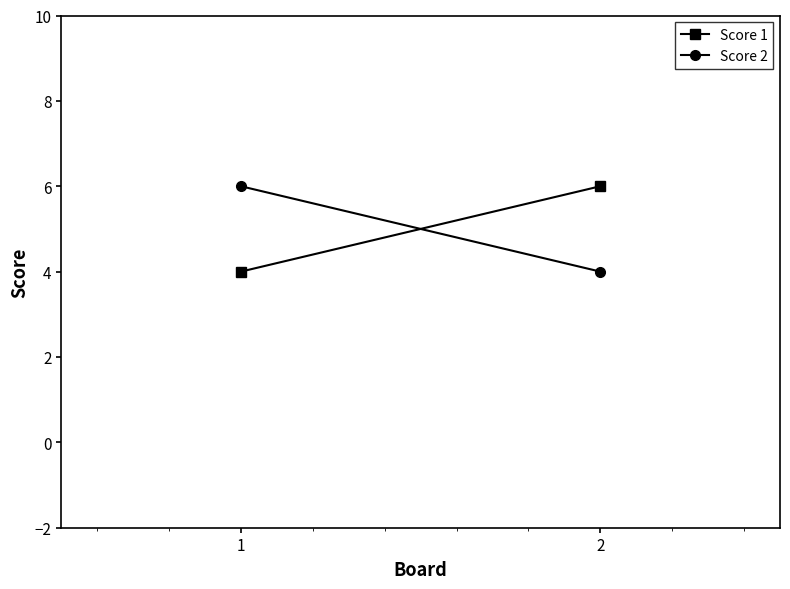

Which has a higher value, 1 or 2?

2